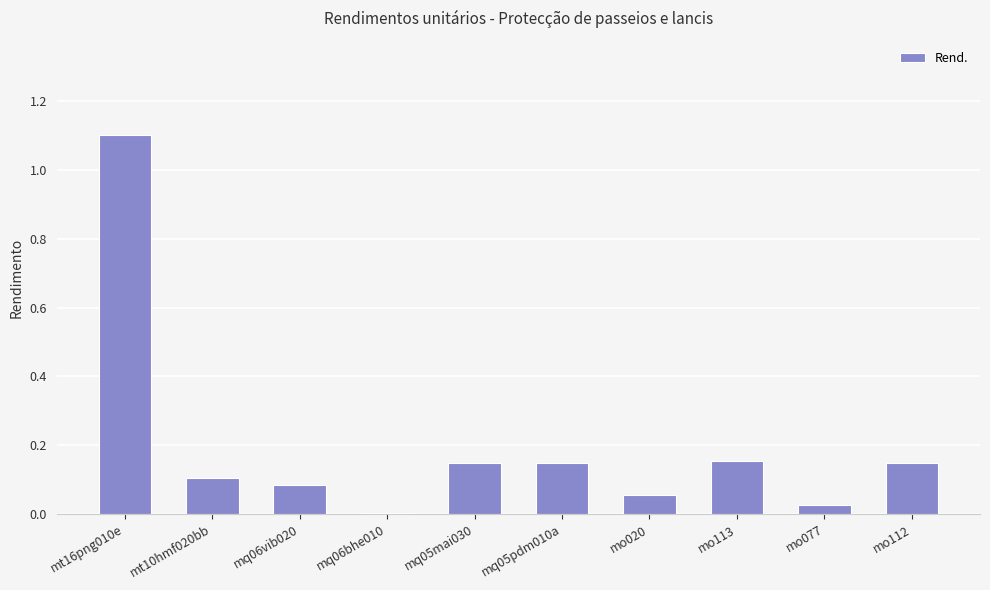

Is it true that the value at mq06bhe010 is 0.0?

True